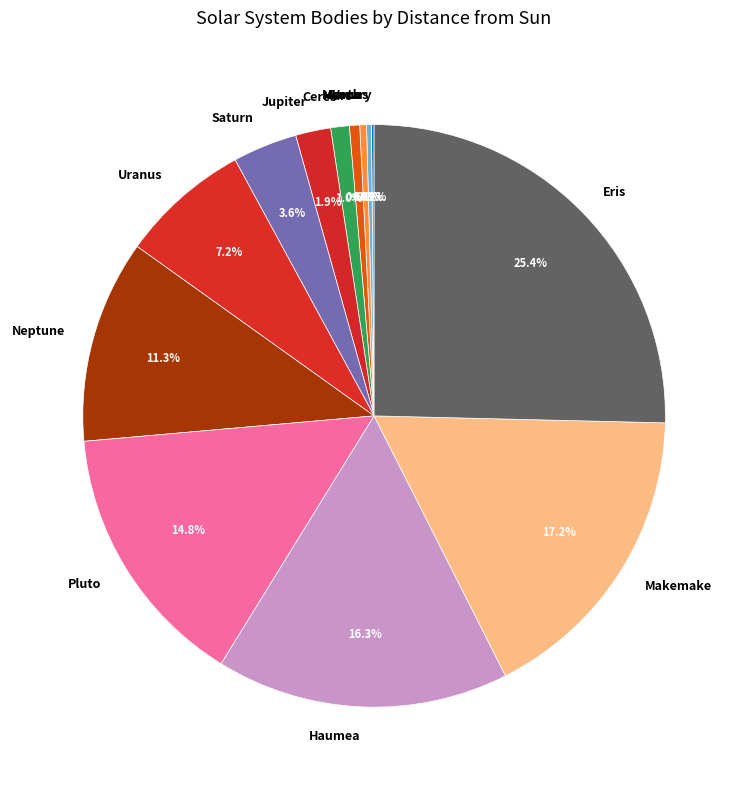

Is the sum of Haumea and Neptune greater than half?

No